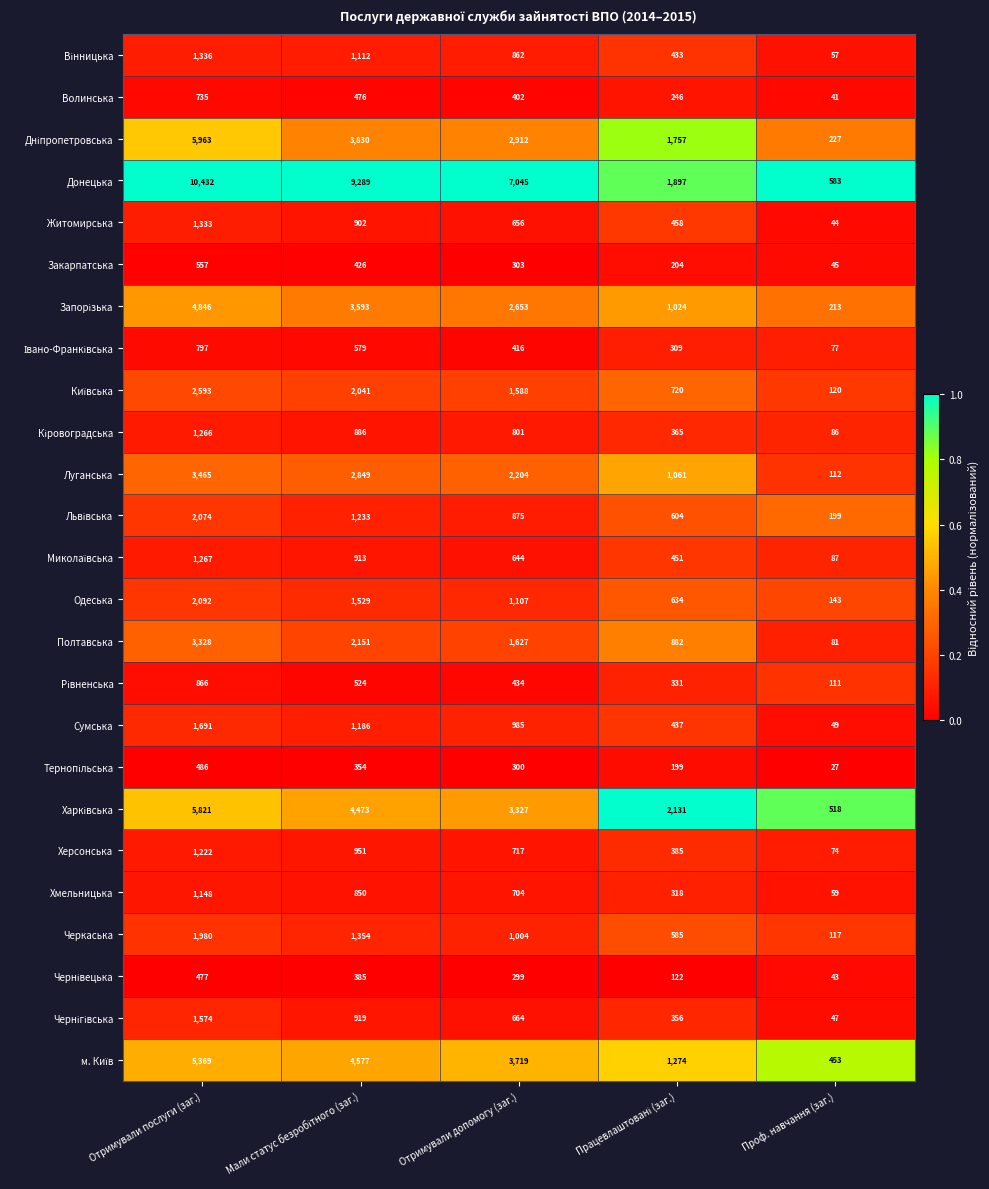

Which series has the largest range (max minus min)?

Донецька